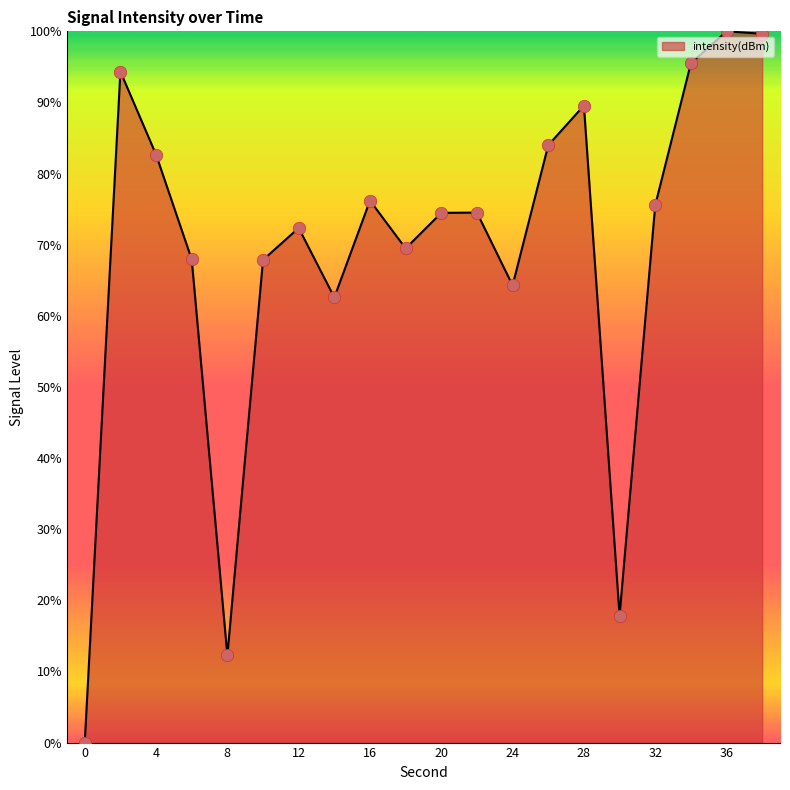

What is the greatest value displayed?

100.0